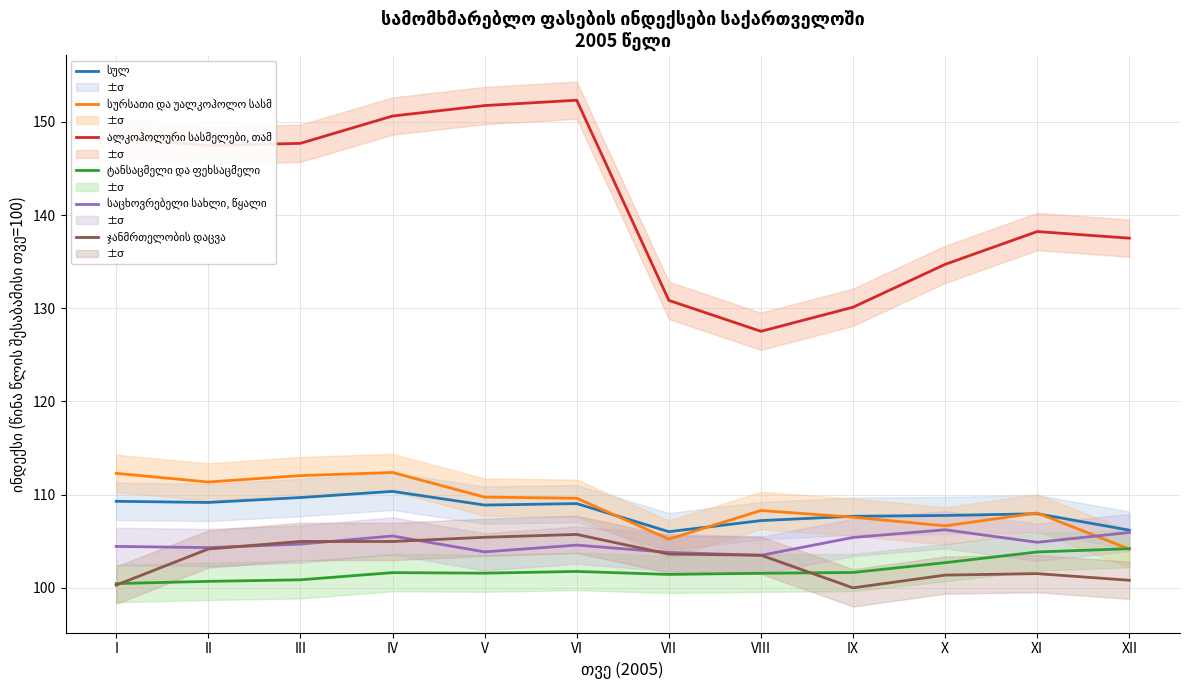

Where does the ტანსაცმელი და ფეხსაცმელი series first go above 101?

IV